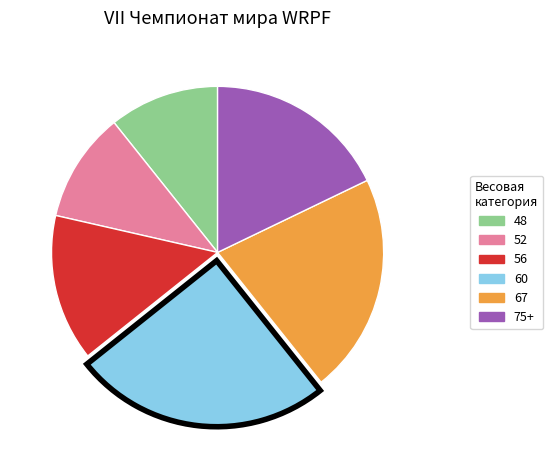

The 48 slice represents 11% of the pie. True or false?

True